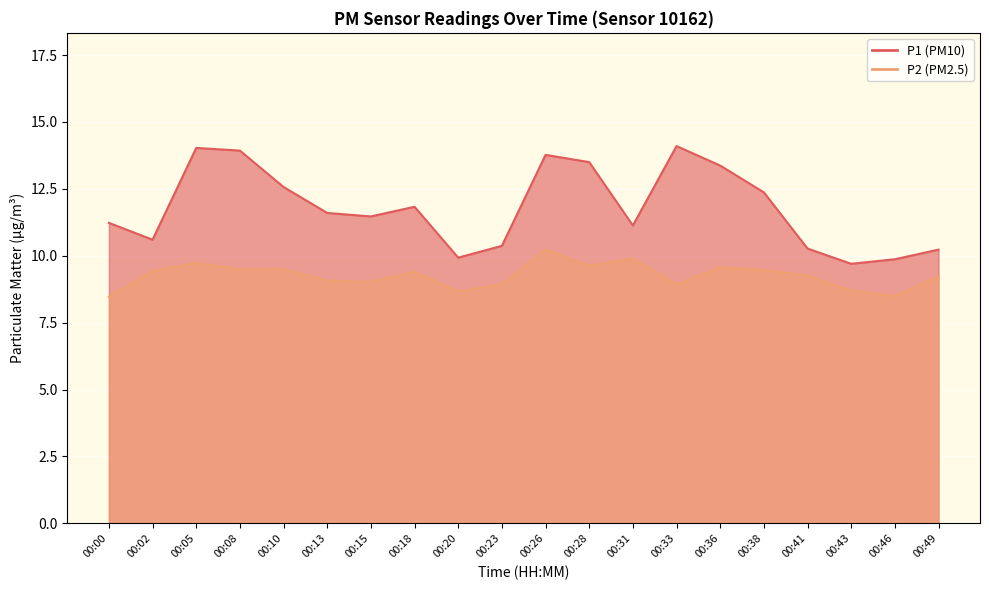

Rank the categories by P2 value from highest to lowest.

00:26, 00:31, 00:05, 00:28, 00:36, 00:08, 00:10, 00:38, 00:02, 00:18, 00:41, 00:49, 00:13, 00:15, 00:23, 00:33, 00:43, 00:20, 00:46, 00:00